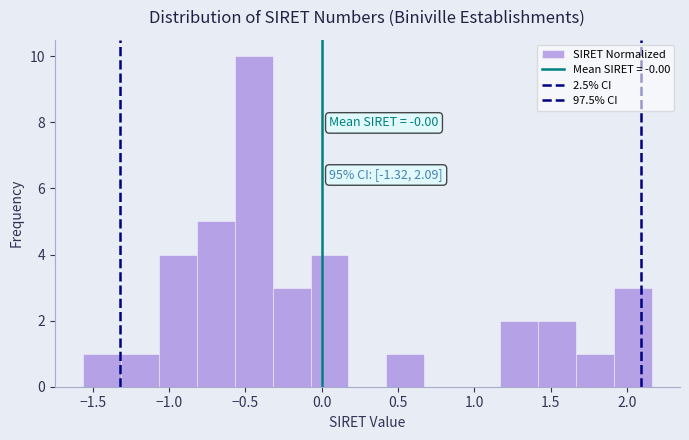

Which range on the x-axis has the tallest bar?

-0.55 to -0.30